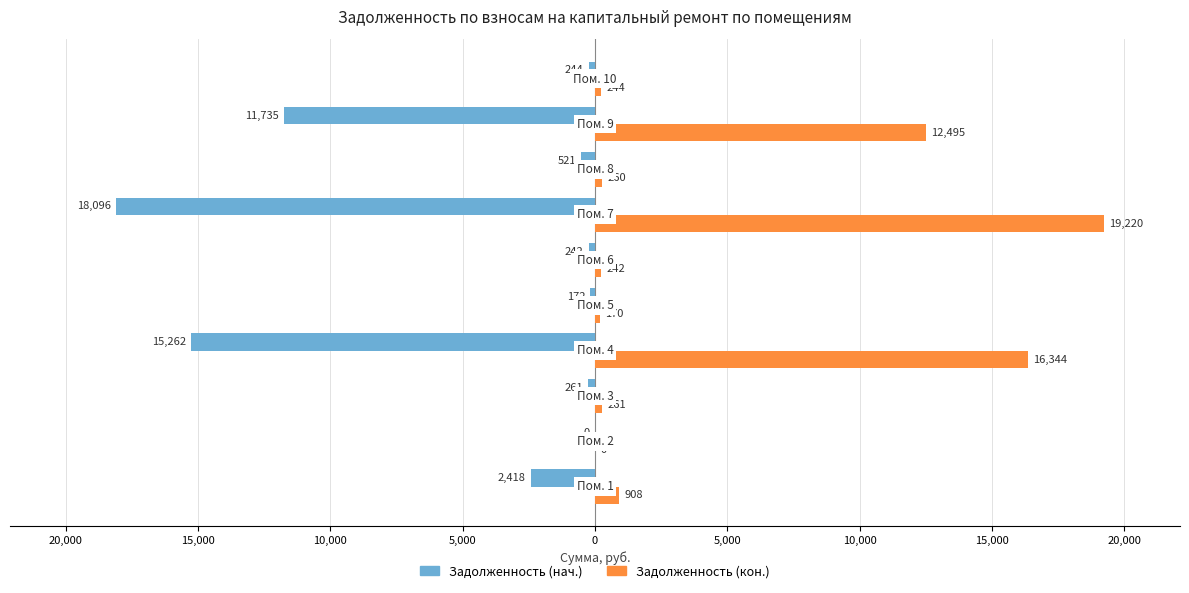

What are all the series names shown in the legend?

Задолженность (нач.), Задолженность (кон.)